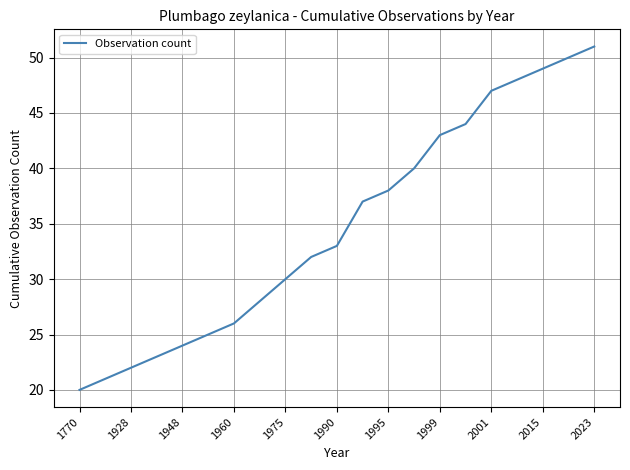

What is the maximum value shown in the chart?

51